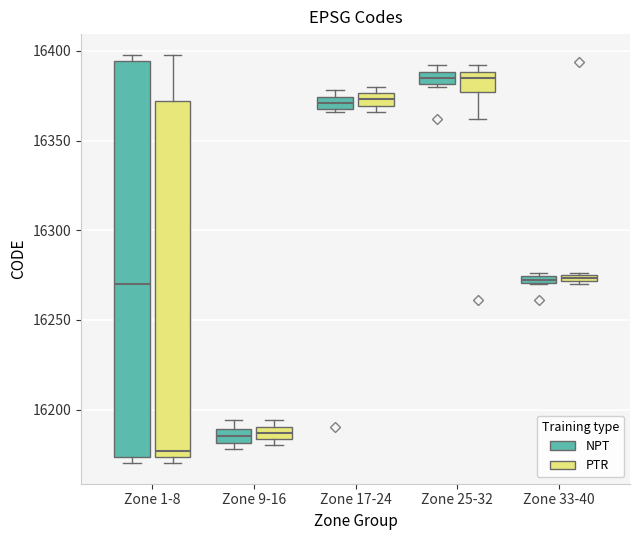

Where does the median line of the box for Zone 1-8 (NPT) sit on the y-axis? The values are not printed on the chart, so give them approximately, as read against the axis.

16270